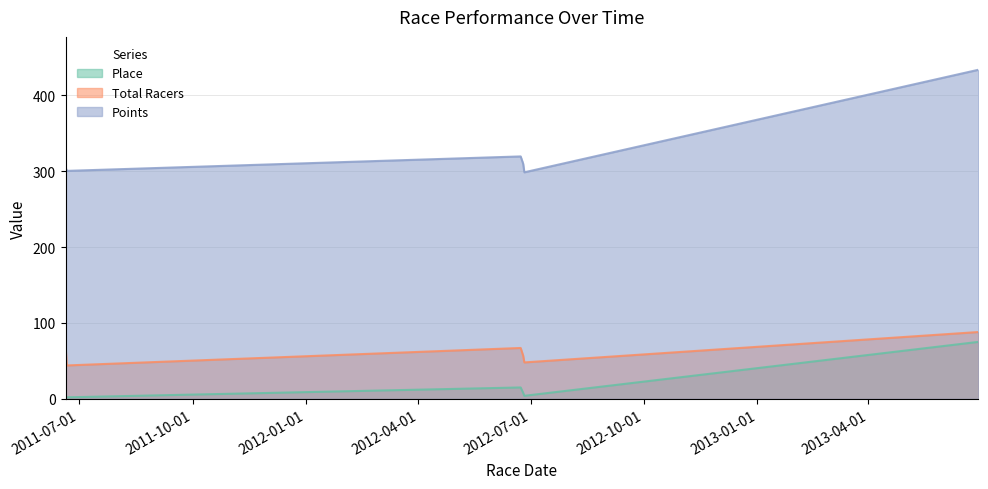

Reading left to right, extract all data points from this chart.

Place: 2011-06-20=3.0	2011-06-21=2.0	2012-06-23=15.0	2012-06-25=8.0	2012-06-26=4.0	2013-06-29=75.0
Total Racers: 2011-06-20=71.0	2011-06-21=44.0	2012-06-23=67.0	2012-06-25=57.0	2012-06-26=48.0	2013-06-29=88.0
Points: 2011-06-20=305.0	2011-06-21=300.3	2012-06-23=319.3	2012-06-25=309.8	2012-06-26=298.4	2013-06-29=433.4